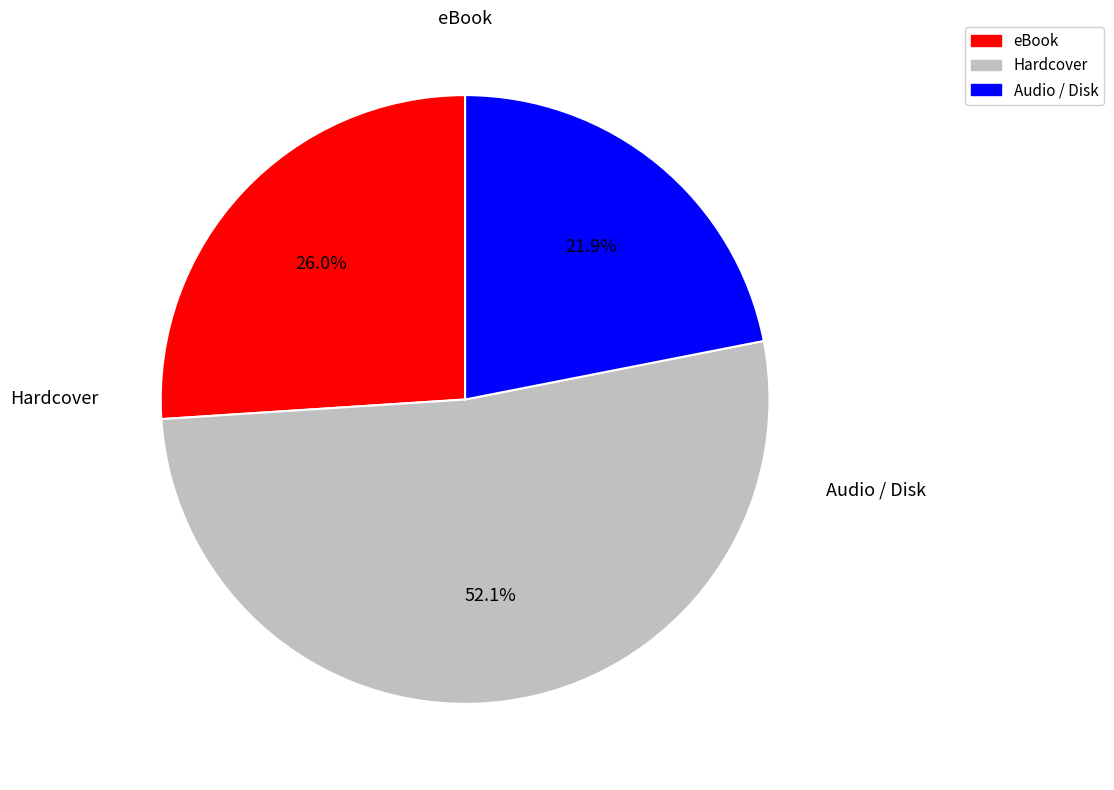

Does any single category account for the majority?

Yes